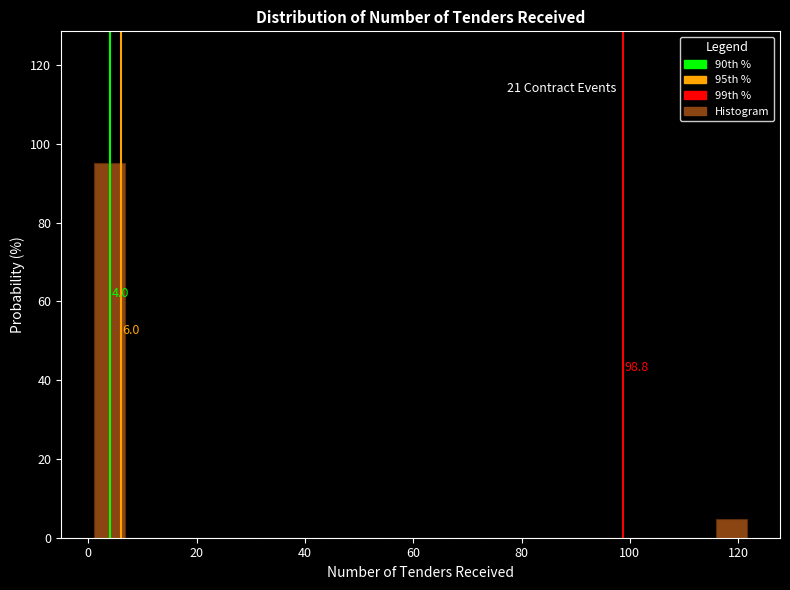

Around what value on the x-axis is the tallest bar? Give the approximate position of its centre, as read against the axis.

4